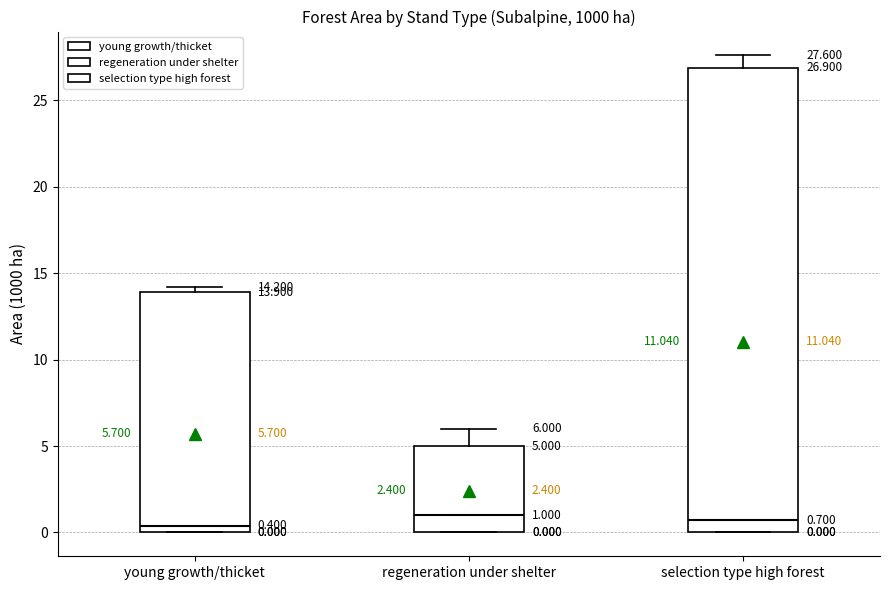

Comparing the boxes themselves (not the whiskers), which one is the tallest?

selection type high forest